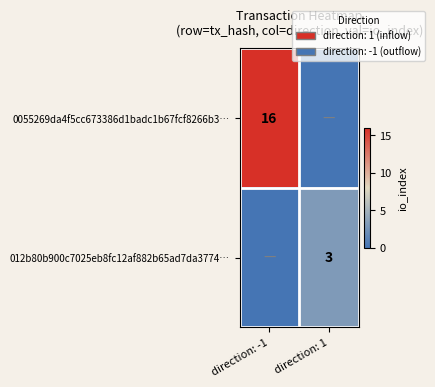

What is the total value across all series at direction: 1?

3